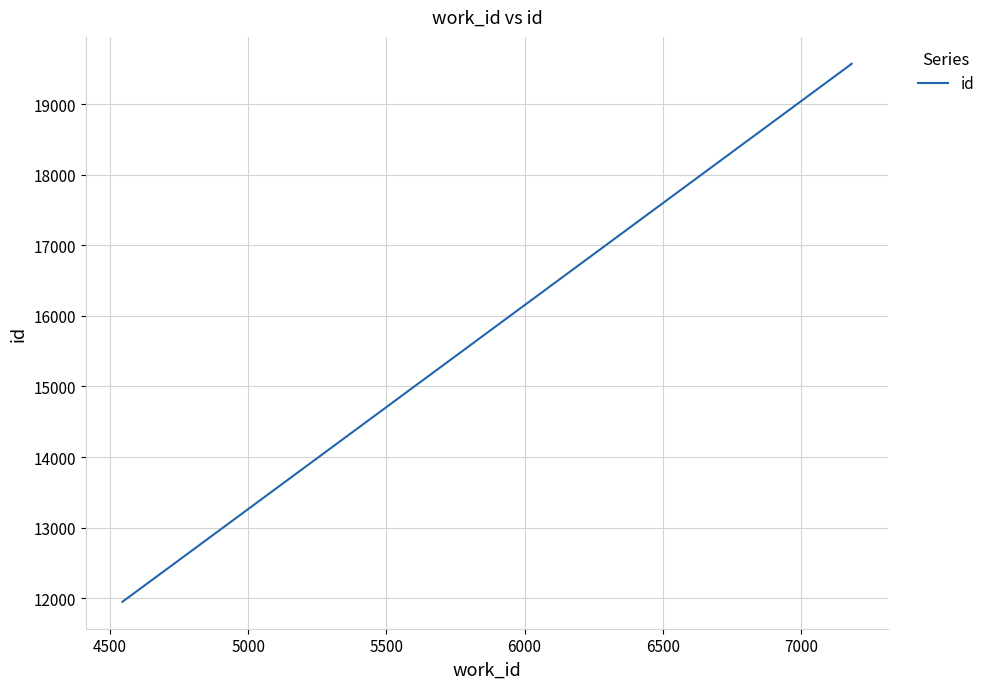

What is the value of the 1st point from the left?

11948